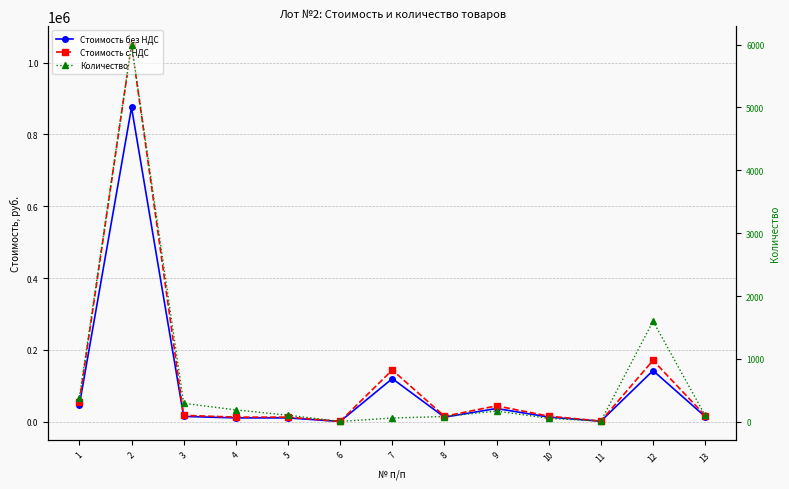

Is it true that Стоимость с НДС equals 842.2 at 6?

True